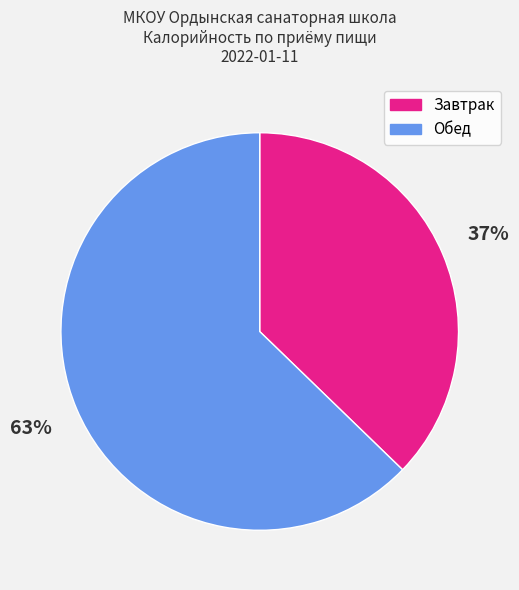

To the nearest percent, what is the average slice percentage?

50%